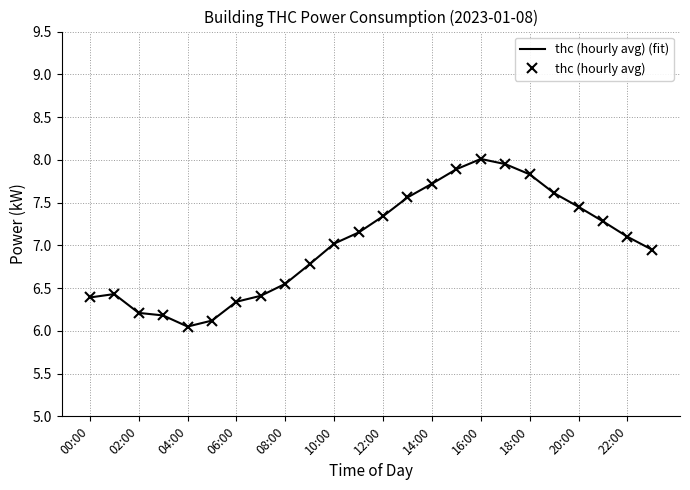

How many lines are shown in the chart?

2